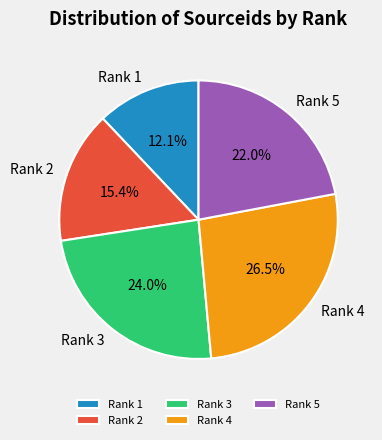

Which has a higher value, Rank 4 or Rank 3?

Rank 4